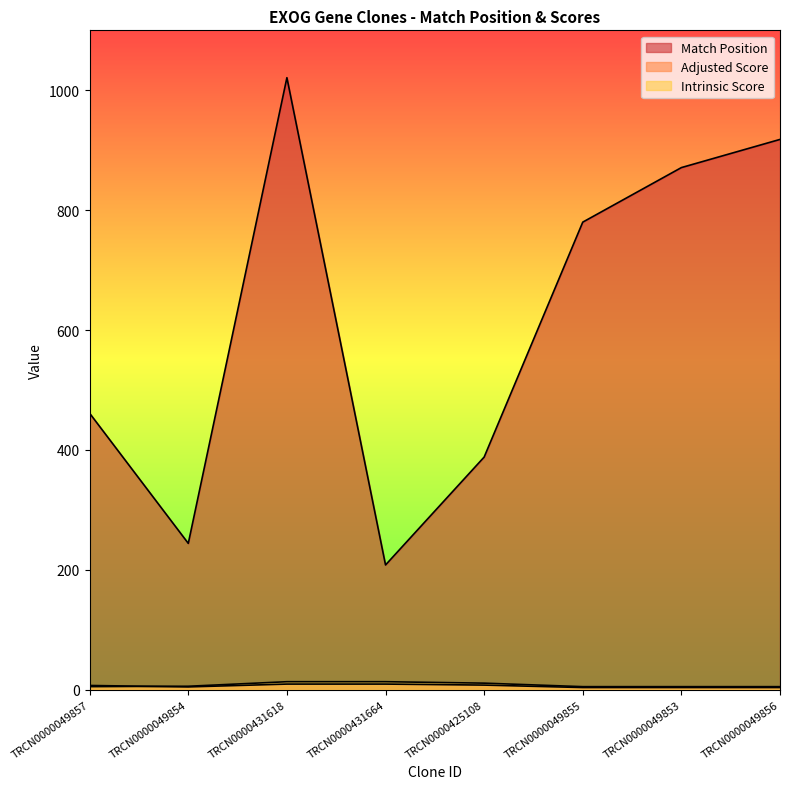

What is the value of the Match Position point at the 8th from the left?

918.0